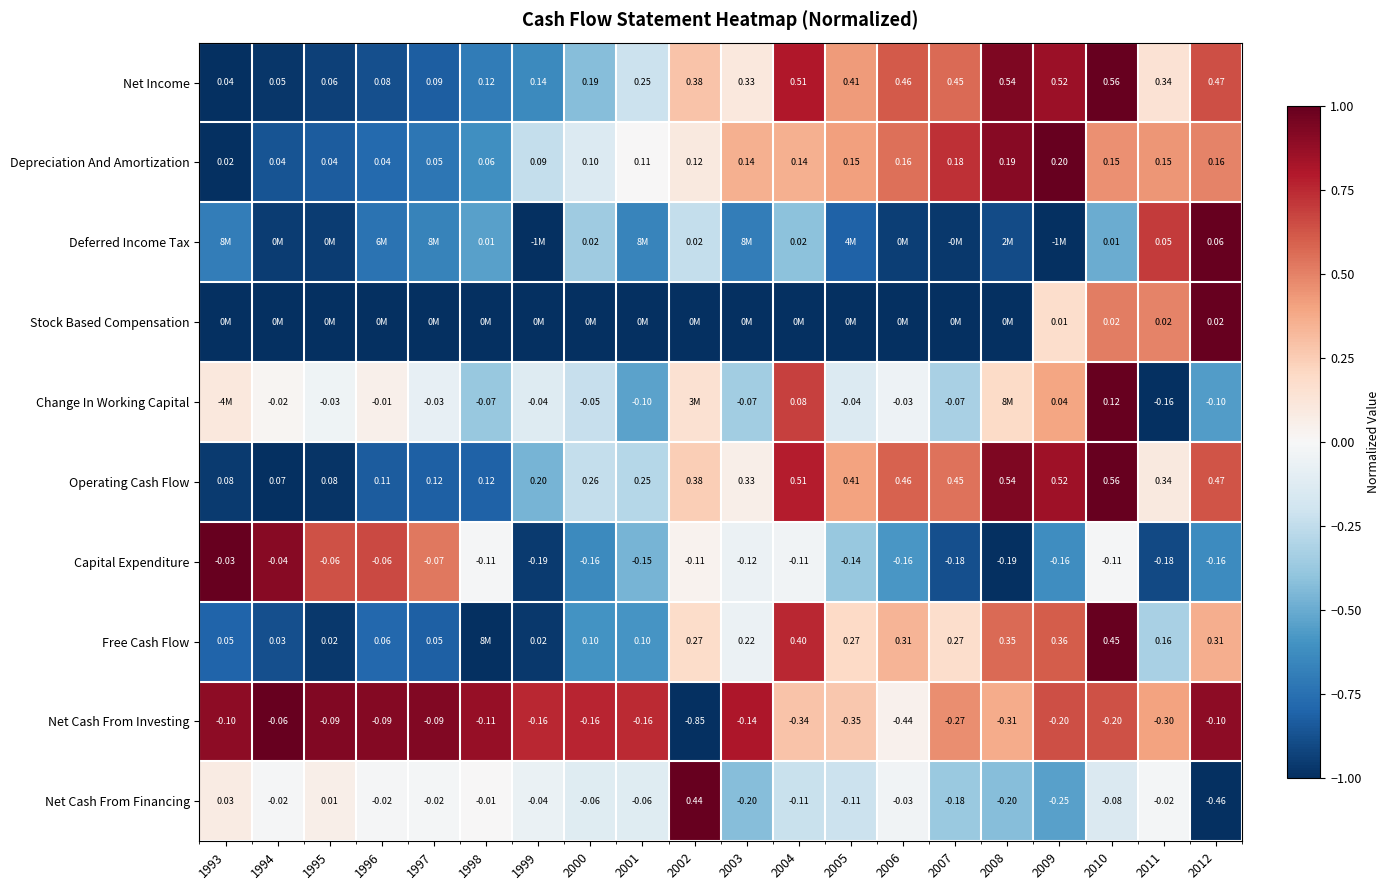

At which category is the sum across all series the highest?

2010